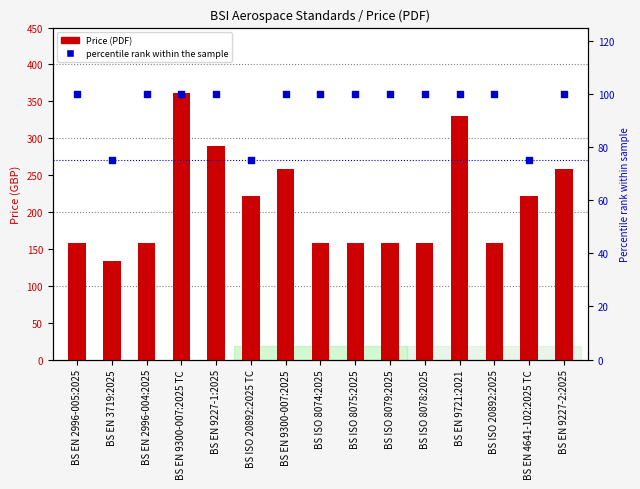

At how many categories does at least one series exceed 229?

5